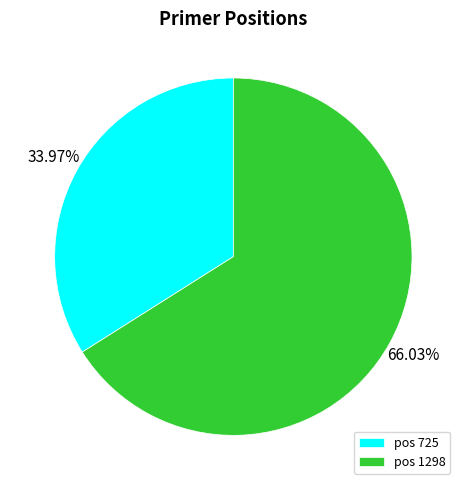

Count the number of slices in the pie.

2